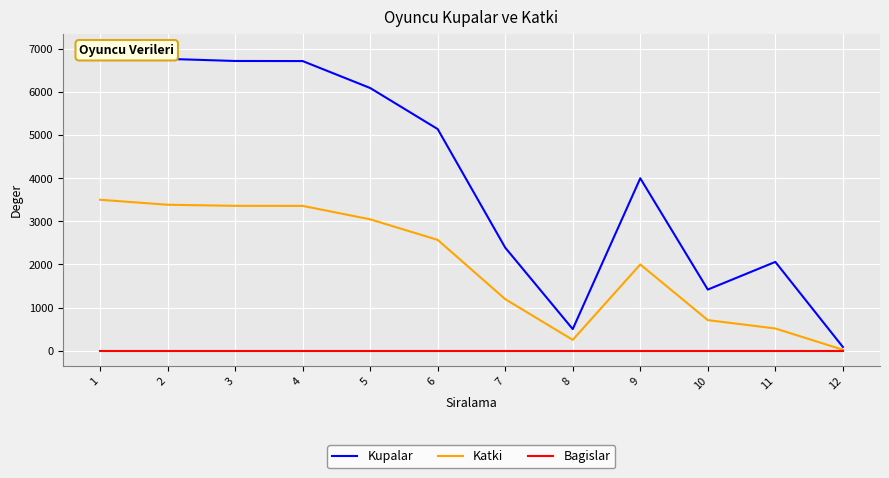

The Bagislar series shows 0 at 5. True or false?

True